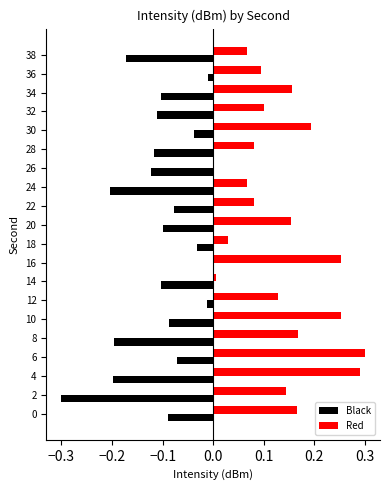

What is the sum of all Red values?

2.7